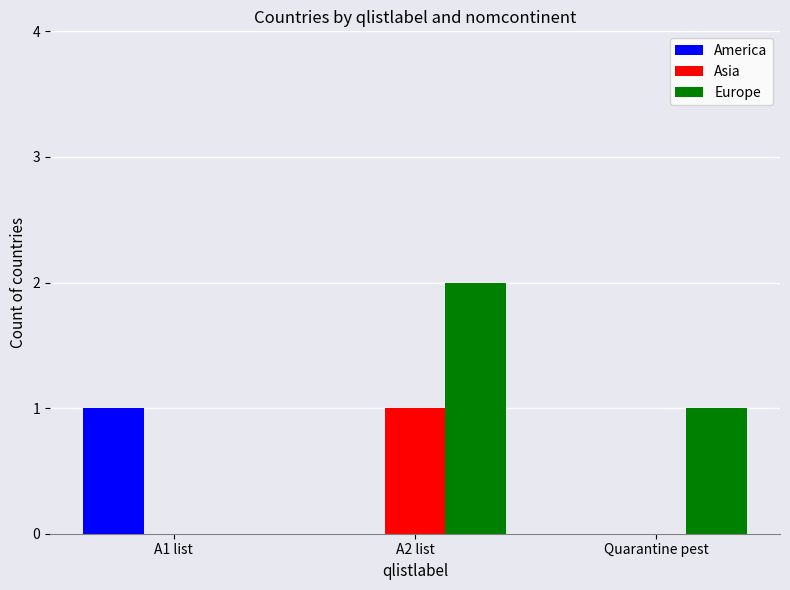

Count the Europe values in the range 0 to 2.

3